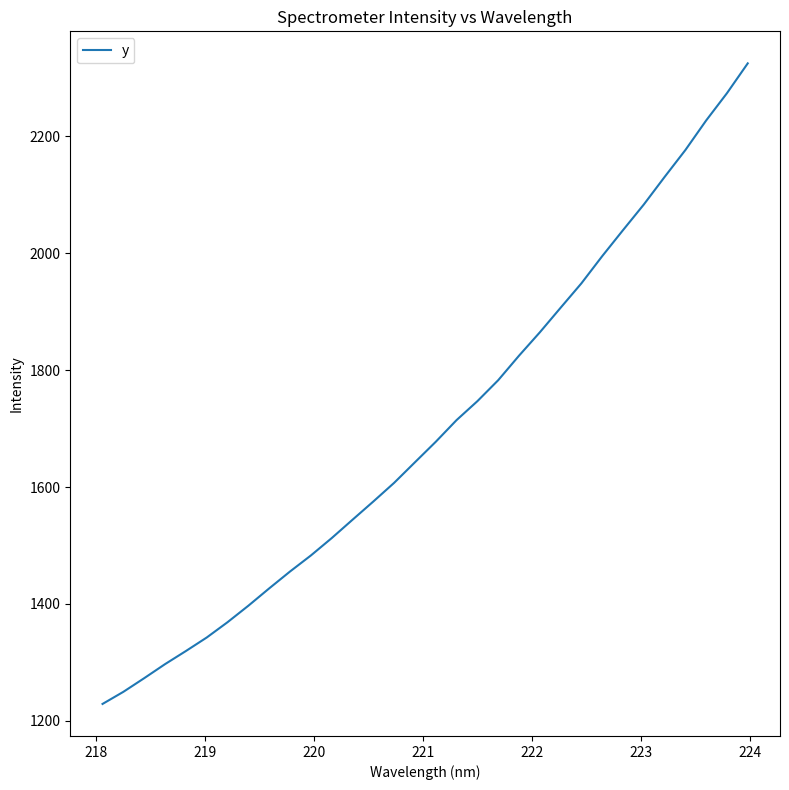

What is the greatest value displayed?

2325.1